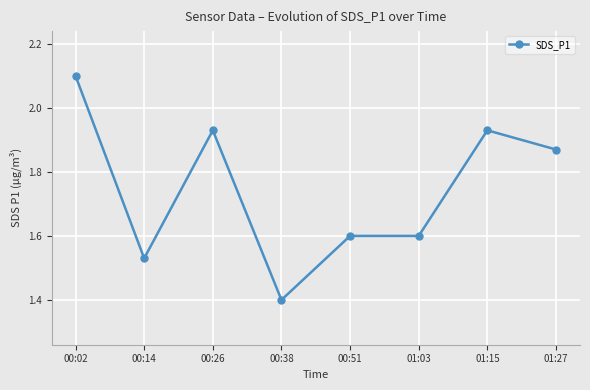

At which category does the chart reach its minimum across all series?

00:38